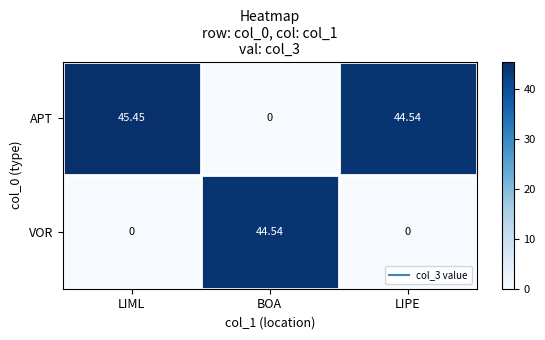

At which category is the sum across all series the highest?

LIML